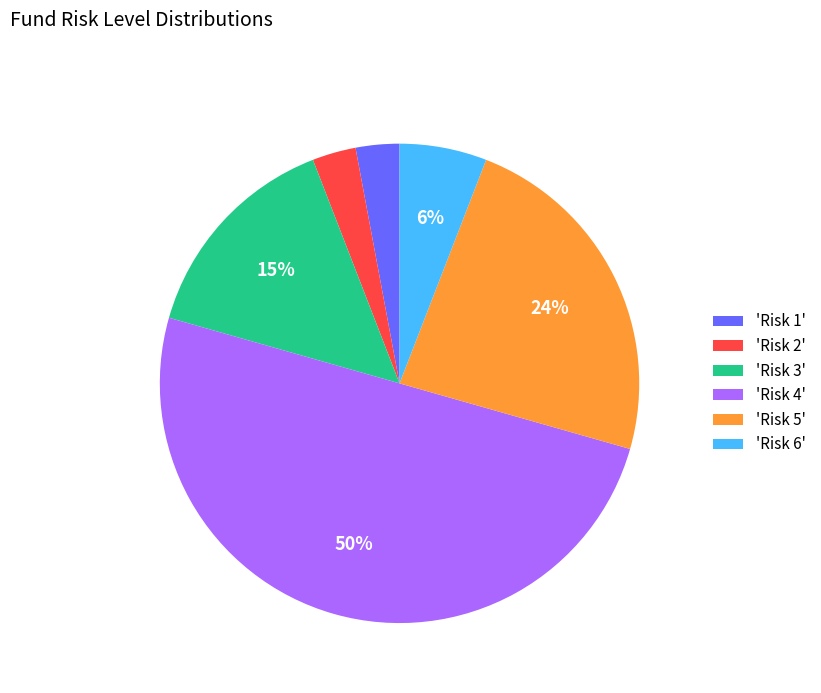

What is the largest slice in the pie chart?

'Risk 4'